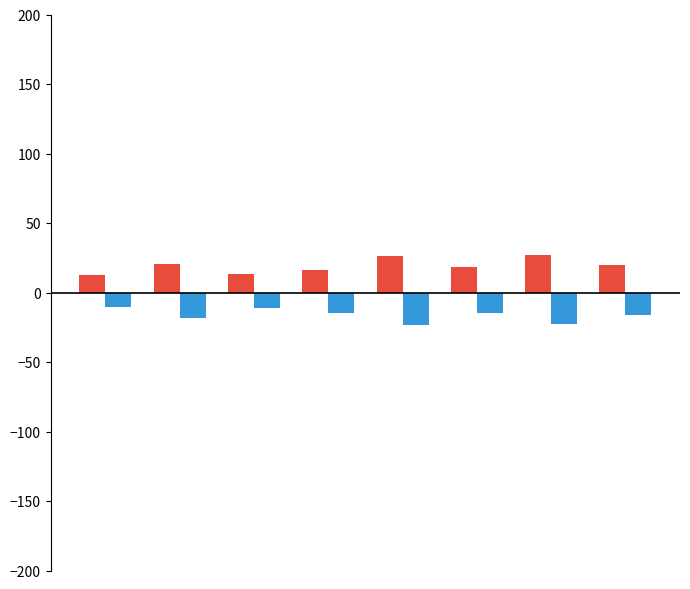

What is the maximum value shown in the chart?

26.7